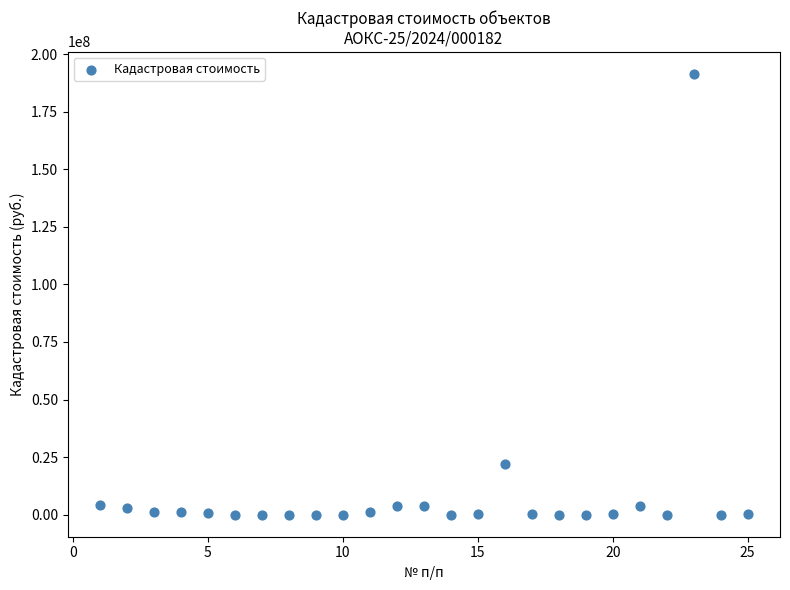

What is the range of X values (max minus min)?

24.0